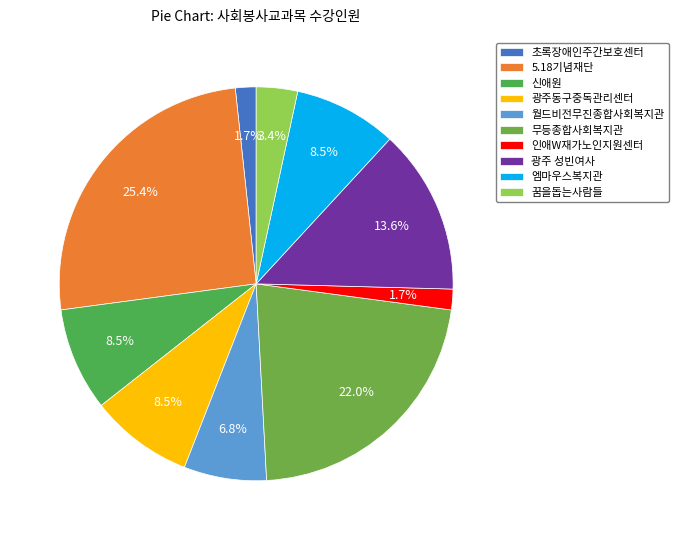

Is the sum of 초록장애인주간보호센터 and 꿈을돕는사람들 greater than half?

No